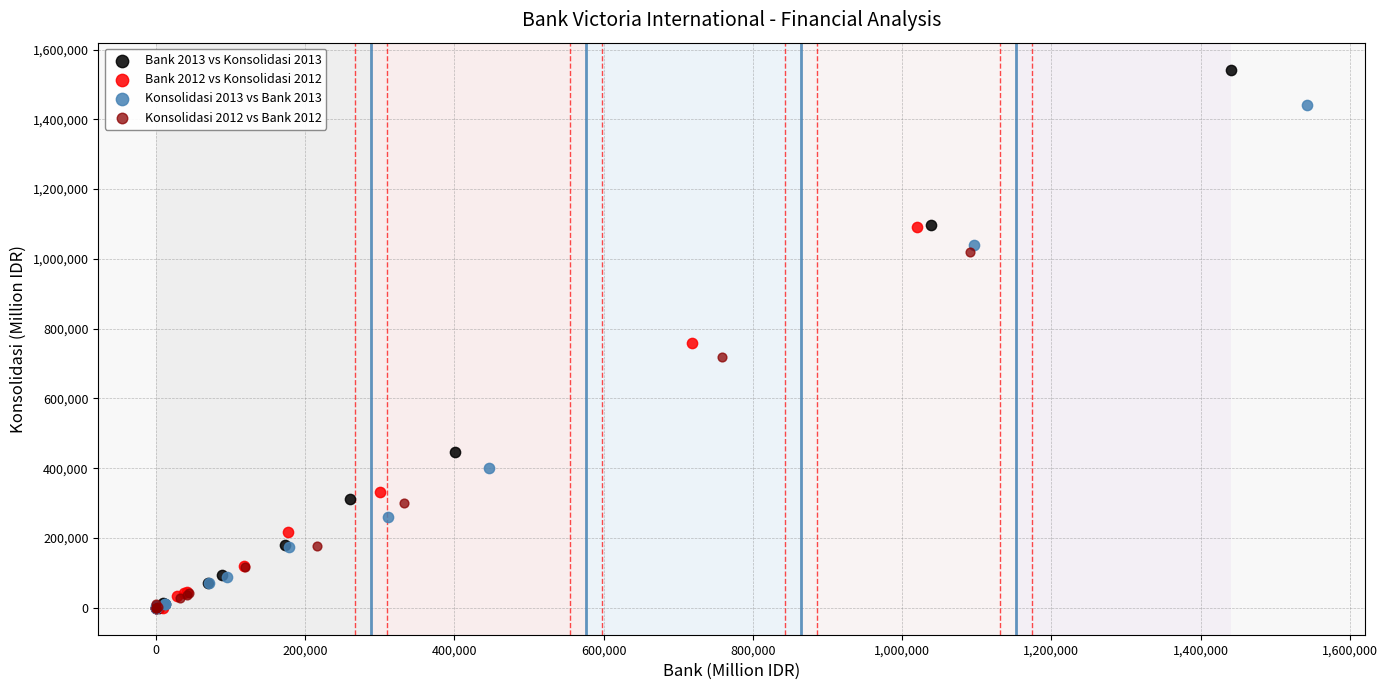

Which series reaches the maximum Y coordinate?

Bank 2013 vs Konsolidasi 2013